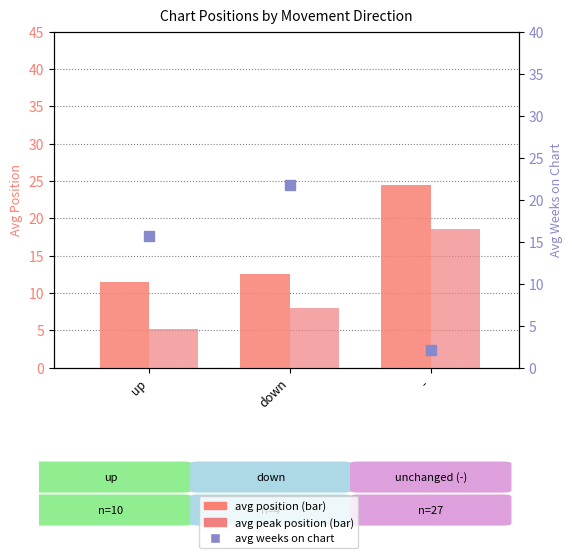

What is the difference between the maximum and minimum values in the avg weeks on chart series?

19.7